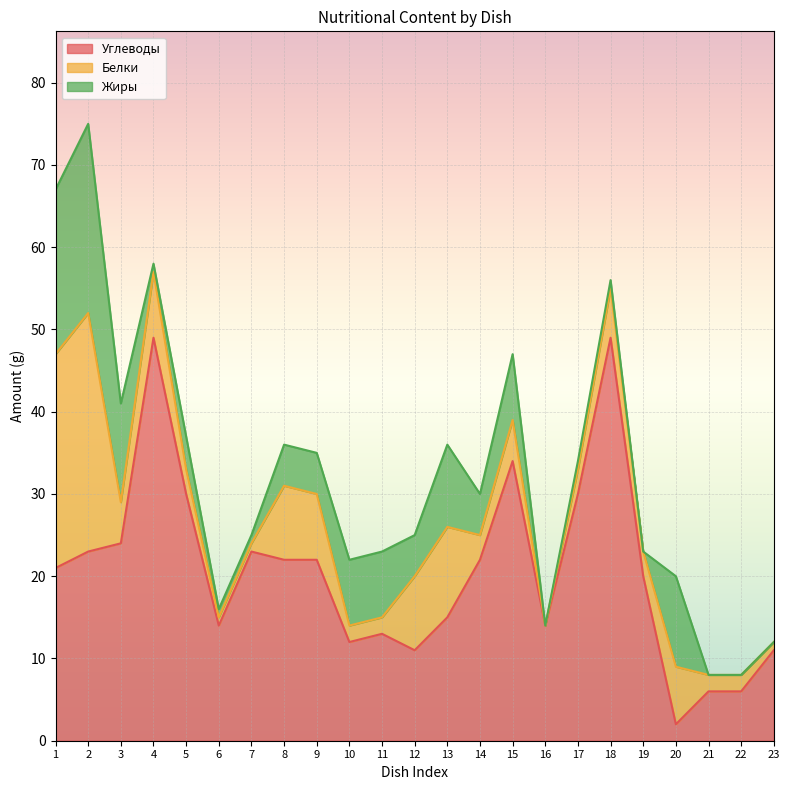

Which category has the lowest value in the Жиры series?

16